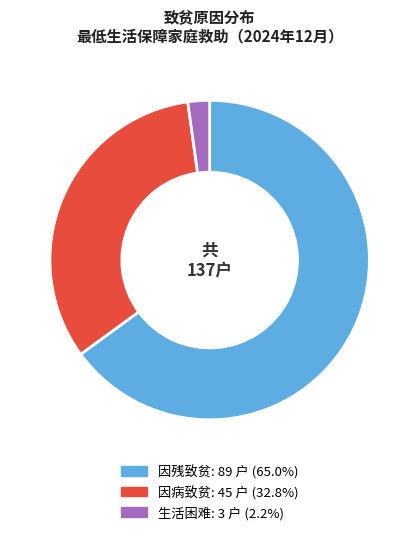

Which category has the smallest portion of the pie?

生活困难